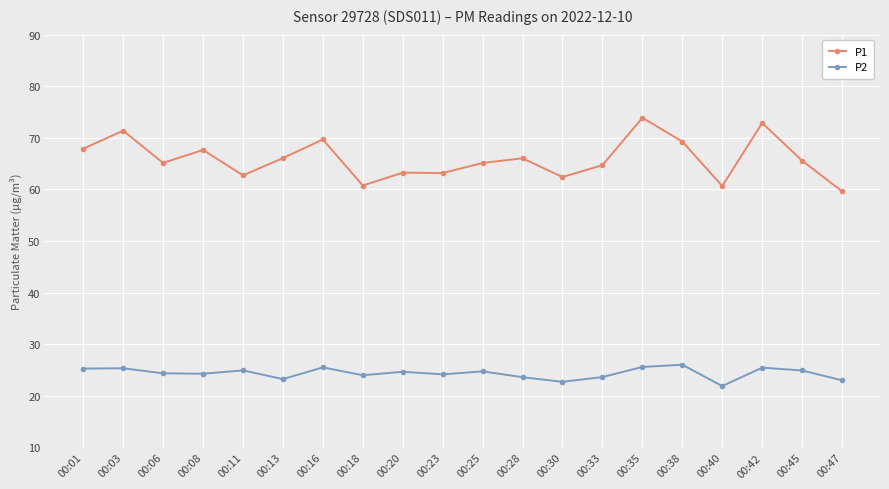

What is the approximate value of P1 at 00:45?

65.6